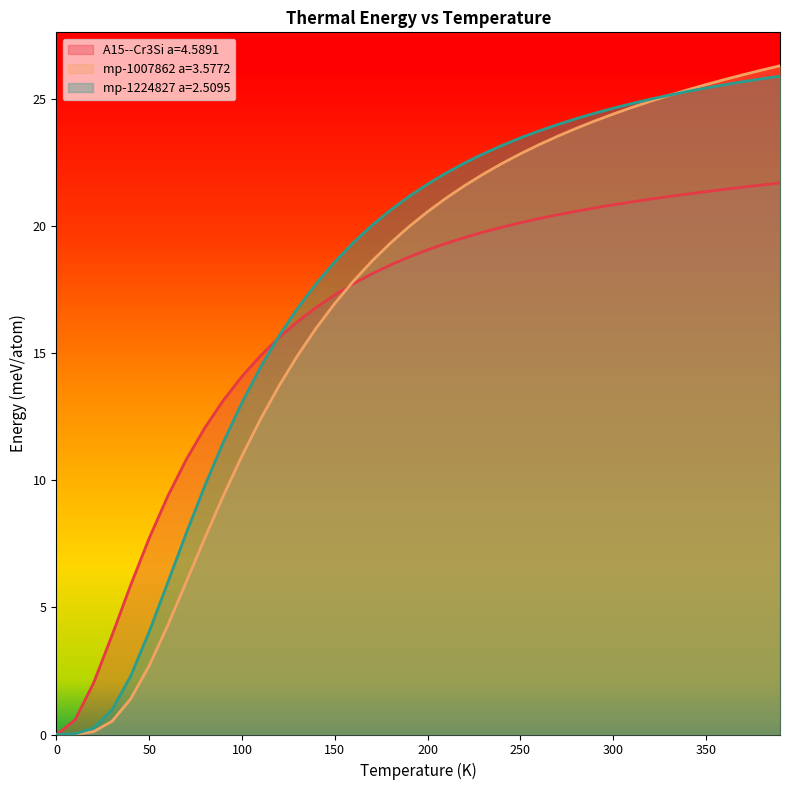

Which series has the widest spread of values?

mp-1007862 a=3.5772